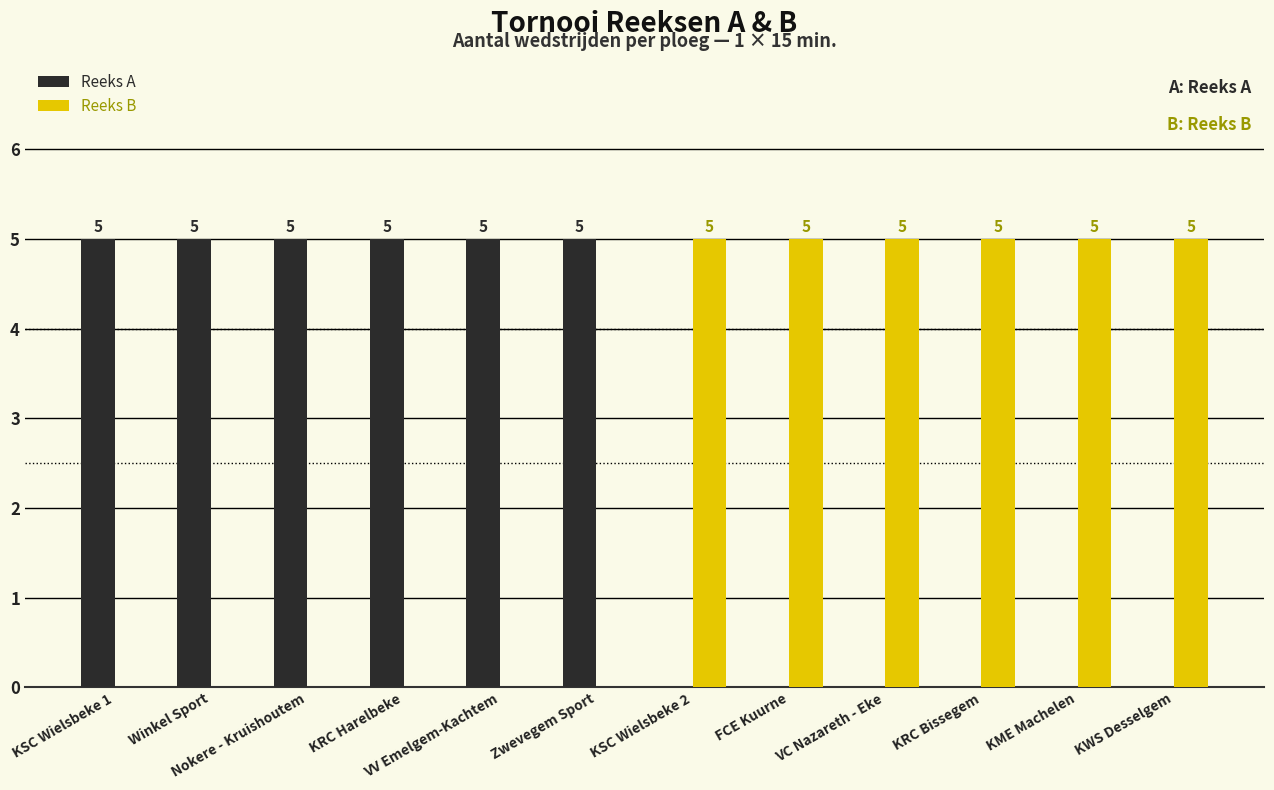

True or false: Reeks B has a value of 3 at KRC Bissegem.

False